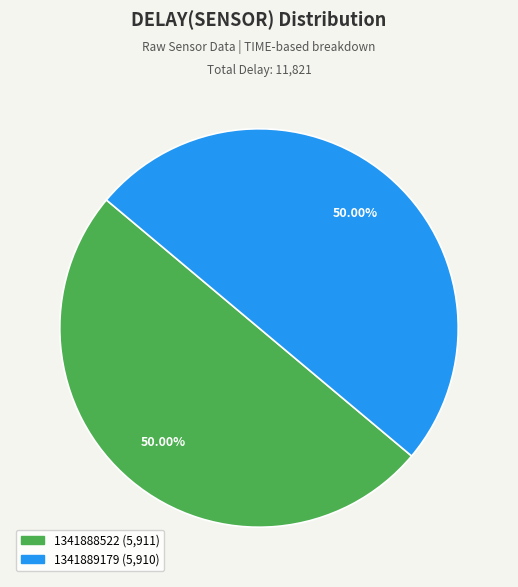

How much of the chart is everything except 1341888522?

50.0%